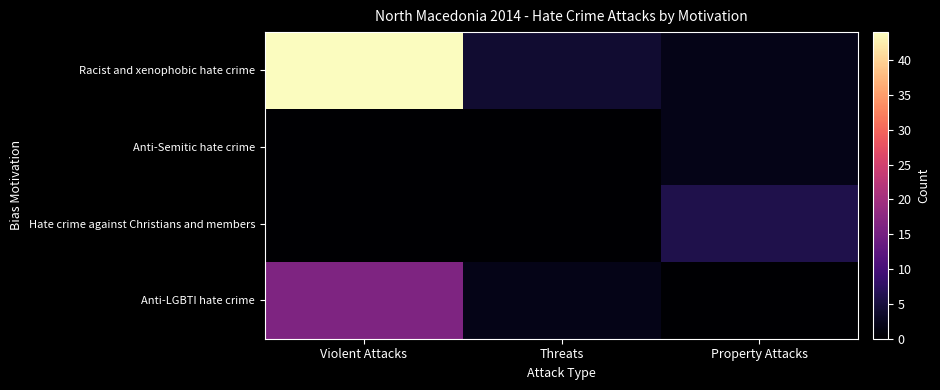

At how many categories does at least one series exceed 20?

1